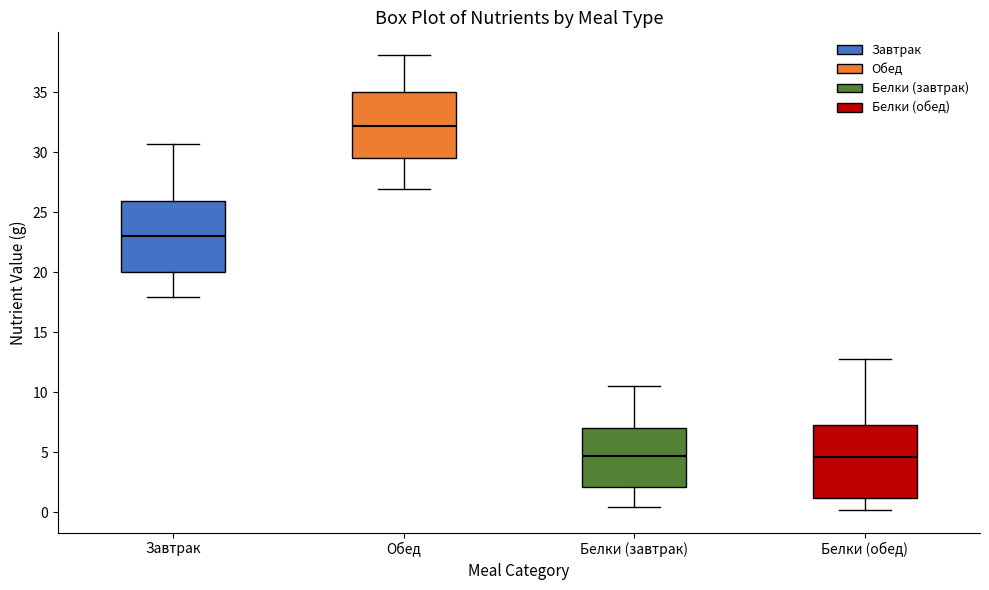

Reading left to right, read every box against the y-axis: the position of its median line, the range the box covers, and the ends of its whiskers. The values are not printed on the chart, so give them approximately, as read against the axis.

Завтрак: median 23.0, box 20.0 to 26.0, whiskers 18.0 to 30.5
Обед: median 32.0, box 29.5 to 35.0, whiskers 27.0 to 38.0
Белки (завтрак): median 4.5, box 2.0 to 7.0, whiskers 0.5 to 10.5
Белки (обед): median 4.5, box 1.0 to 7.5, whiskers 0.0 to 13.0